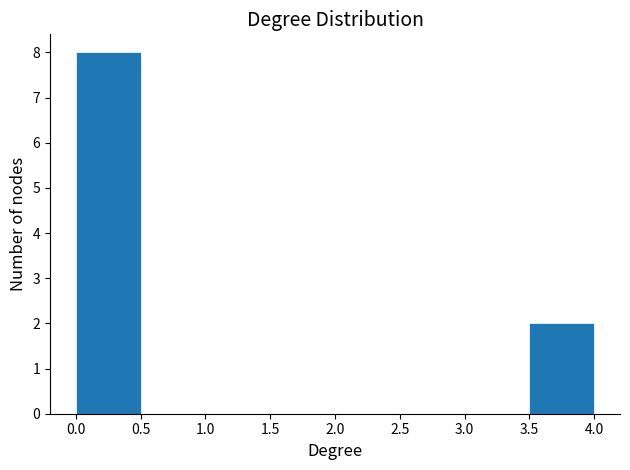

Which range on the x-axis has the tallest bar?

0.0 to 0.5